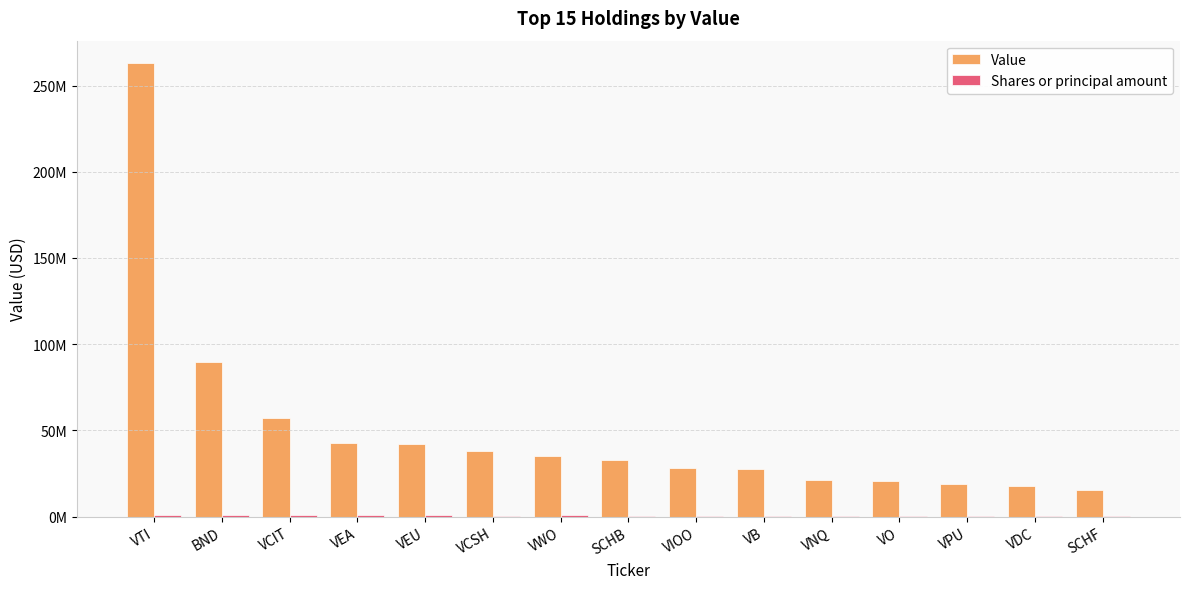

What is the difference between the maximum and minimum values in the Value series?

247384000